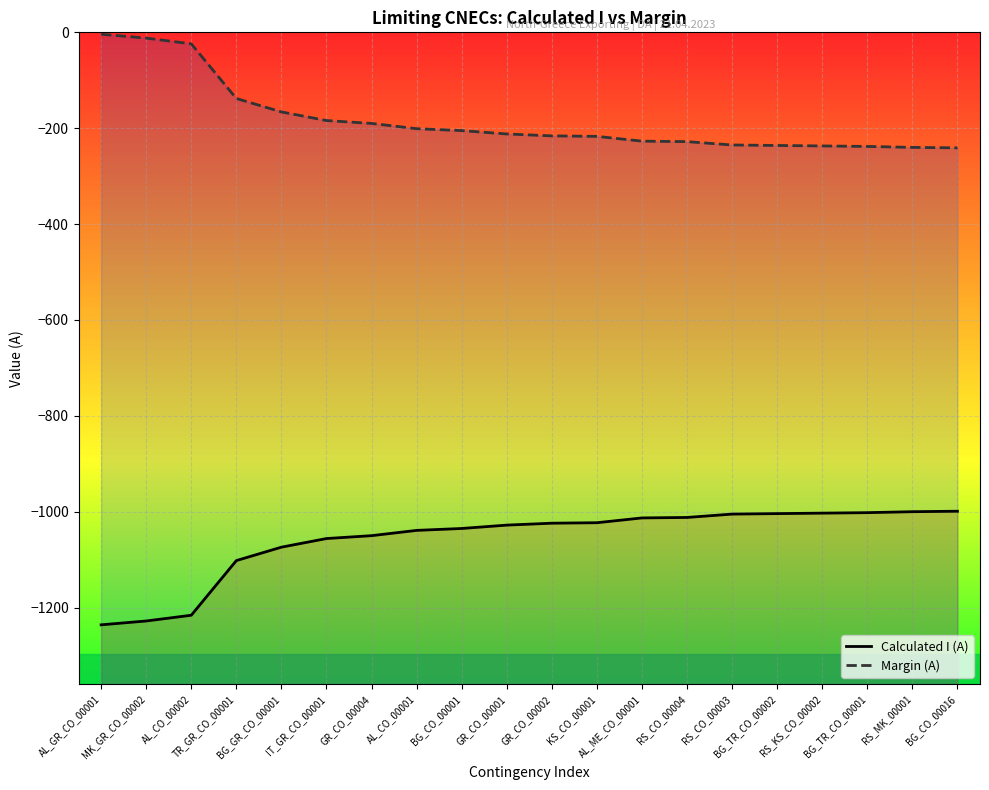

The Margin (A) series shows -155 at RS_CO_00003. True or false?

False